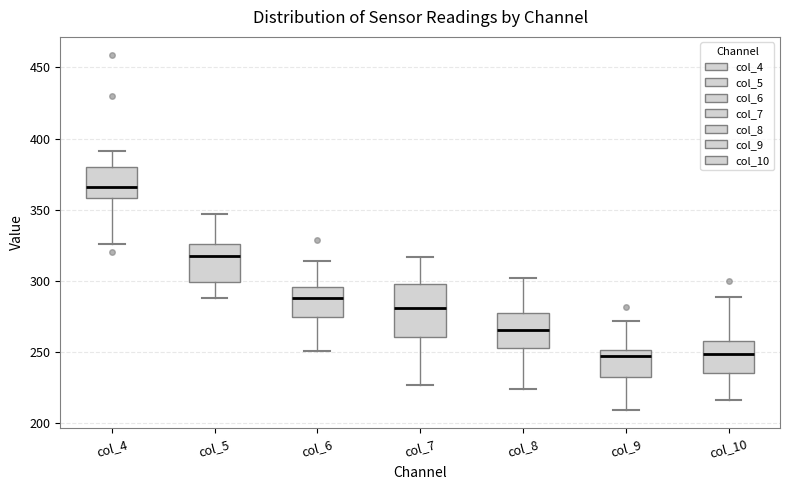

Which box is the tallest, from its lower edge to its upper edge?

col_7